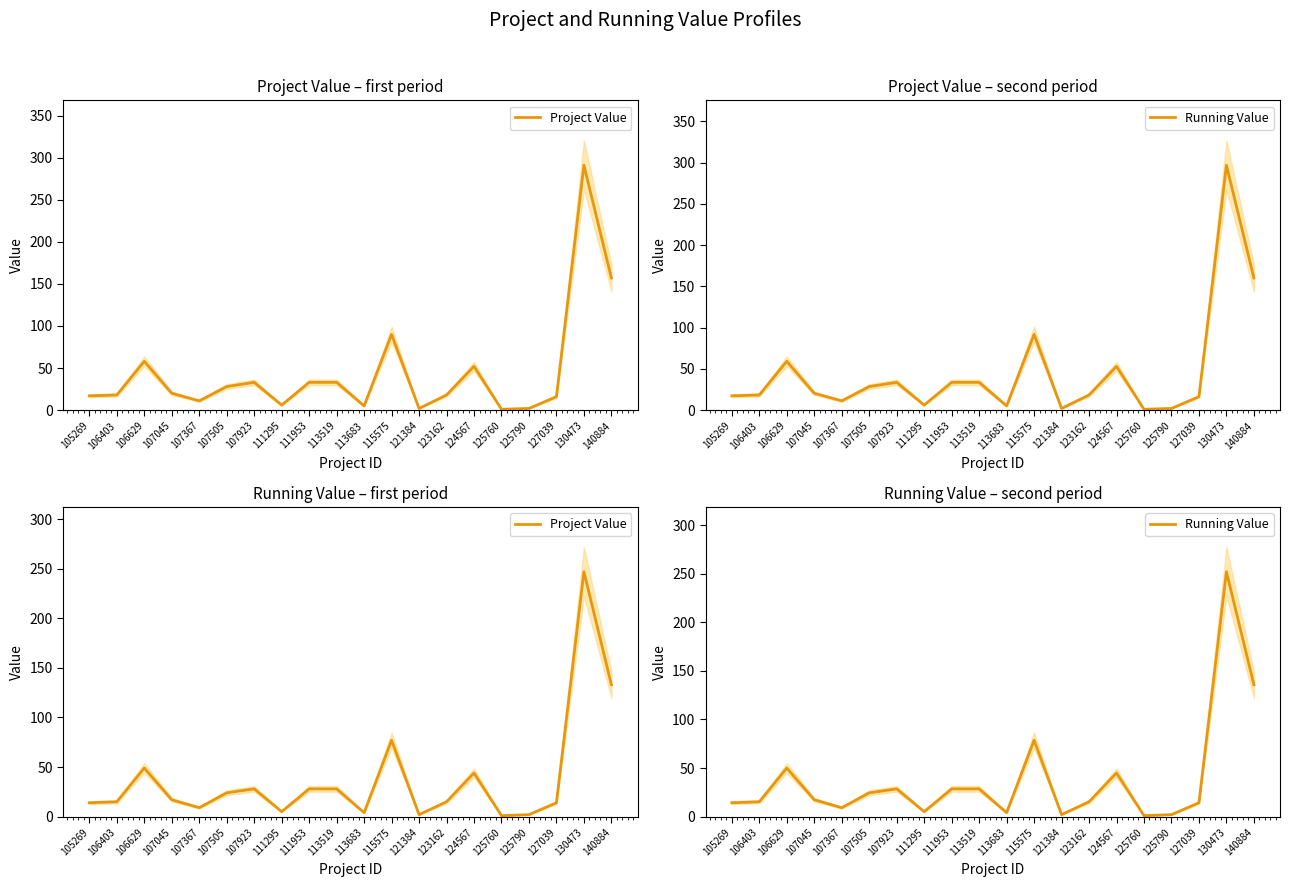

True or false: Running Value and Project Value cross at least once.

False